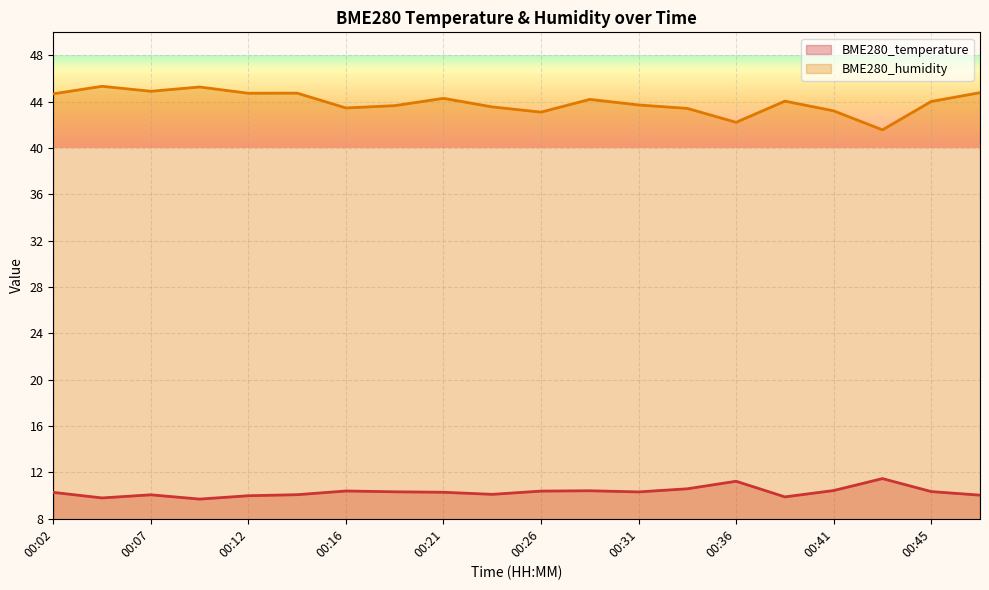

What is the total value across all series at 00:36?

53.5